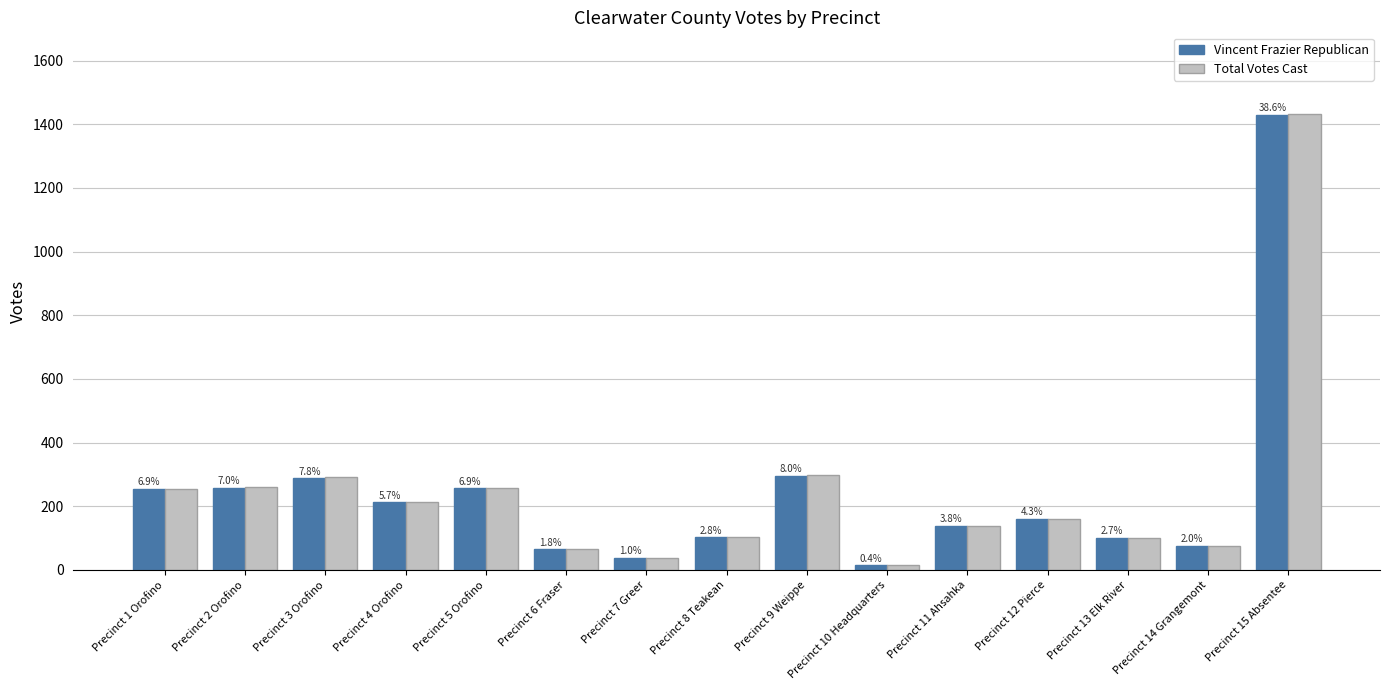

Are the bars grouped side by side (vs. stacked)?

Yes